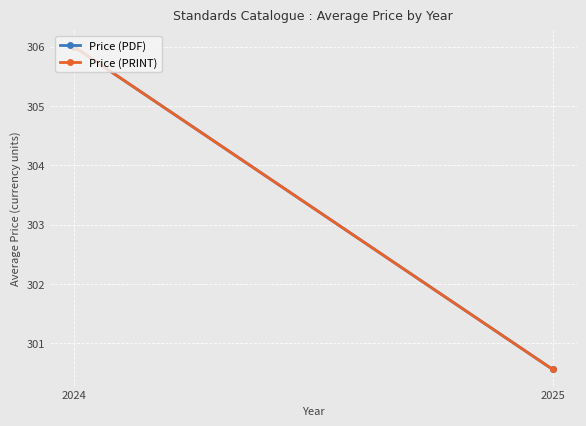

What is the difference between the maximum and minimum values in the Price (PRINT) series?

5.4